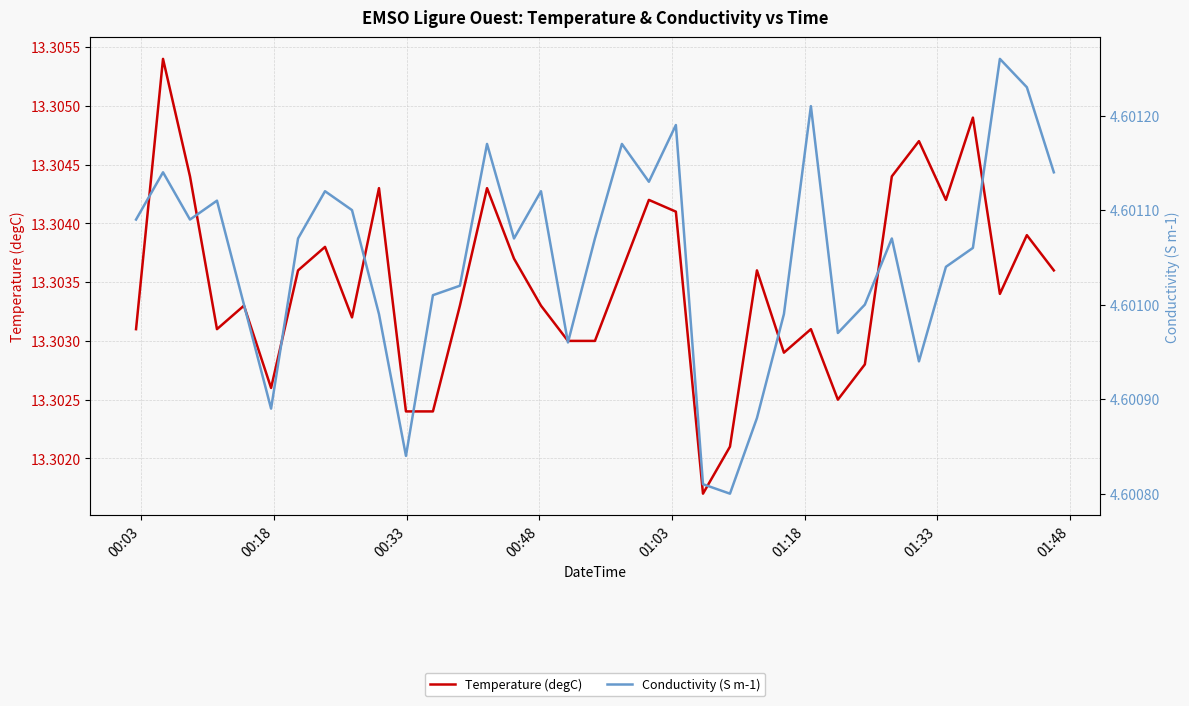

Rank the series by their maximum value, from highest to lowest.

Temperature (degC), Conductivity (S m-1)